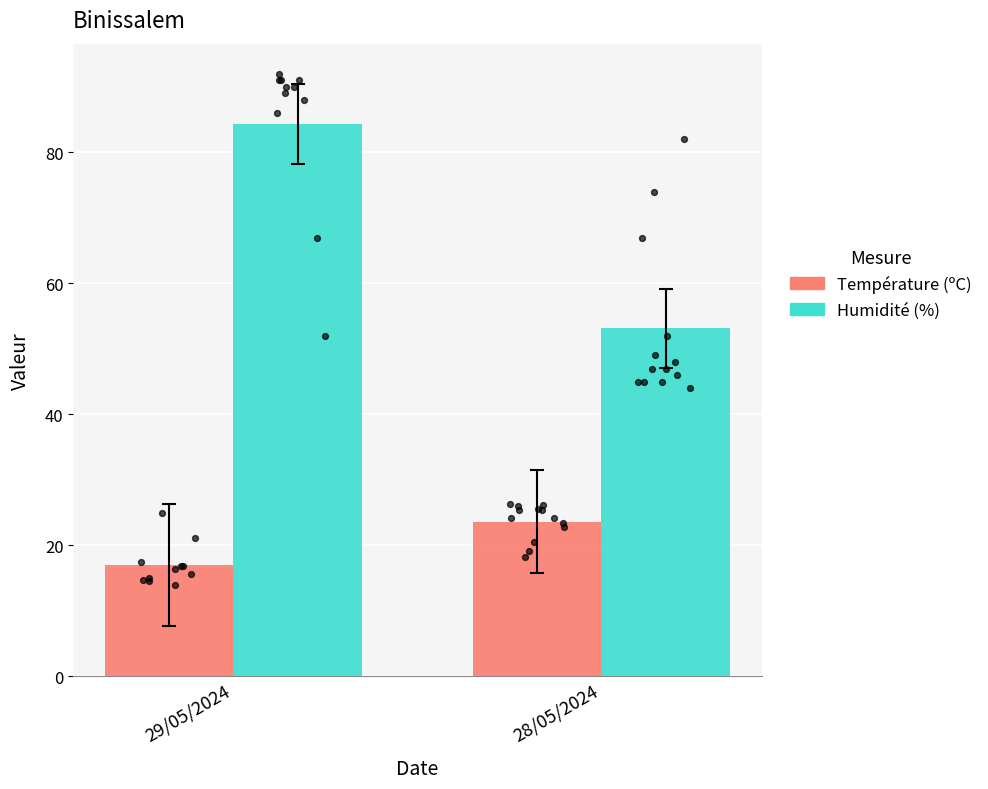

At how many categories does at least one series exceed 22?

2